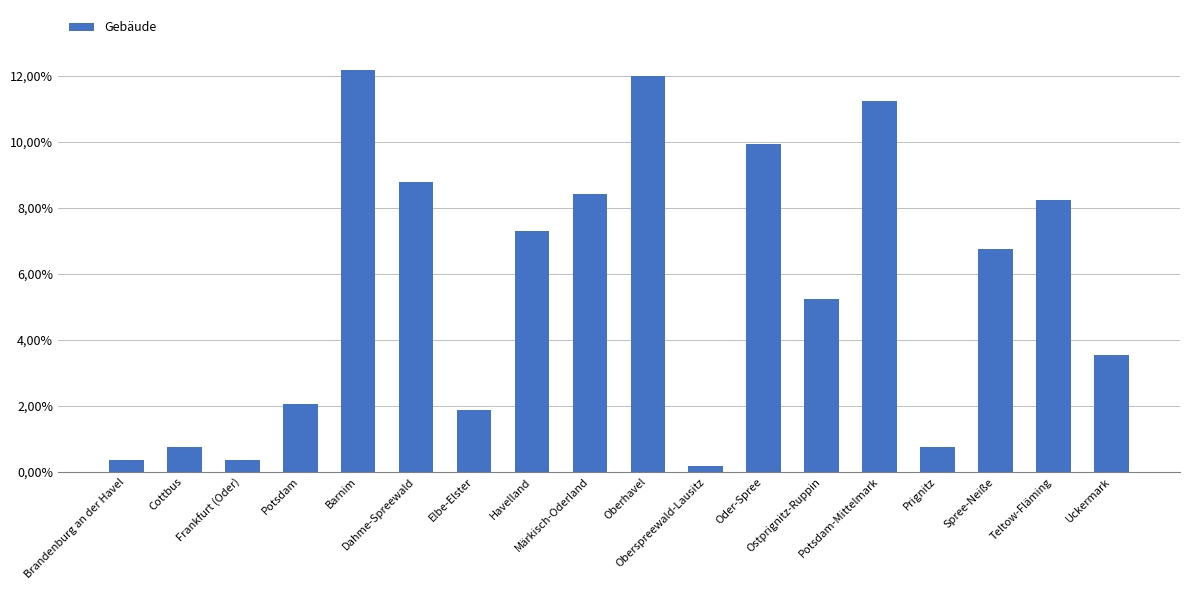

What is the value of the 14th bar from the left?

11.2